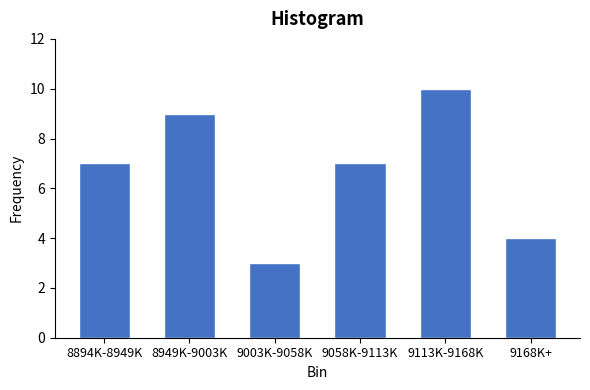

Reading right to left, what are all the values shown in this chart?

4	10	7	3	9	7